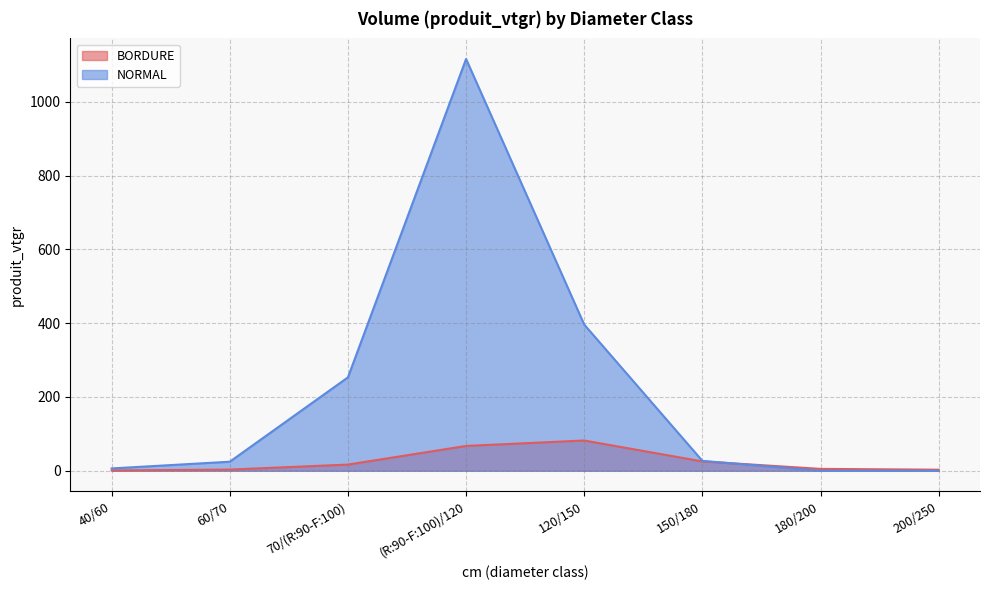

How many lines are shown in the chart?

2